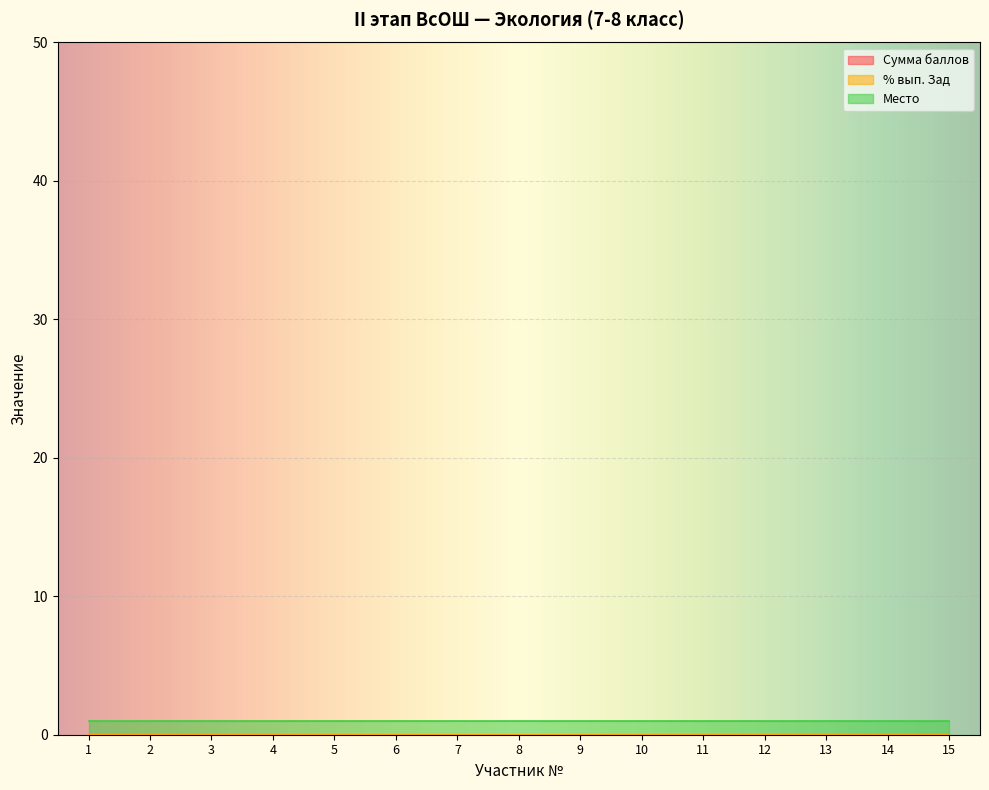

At which category is the sum across all series the highest?

1